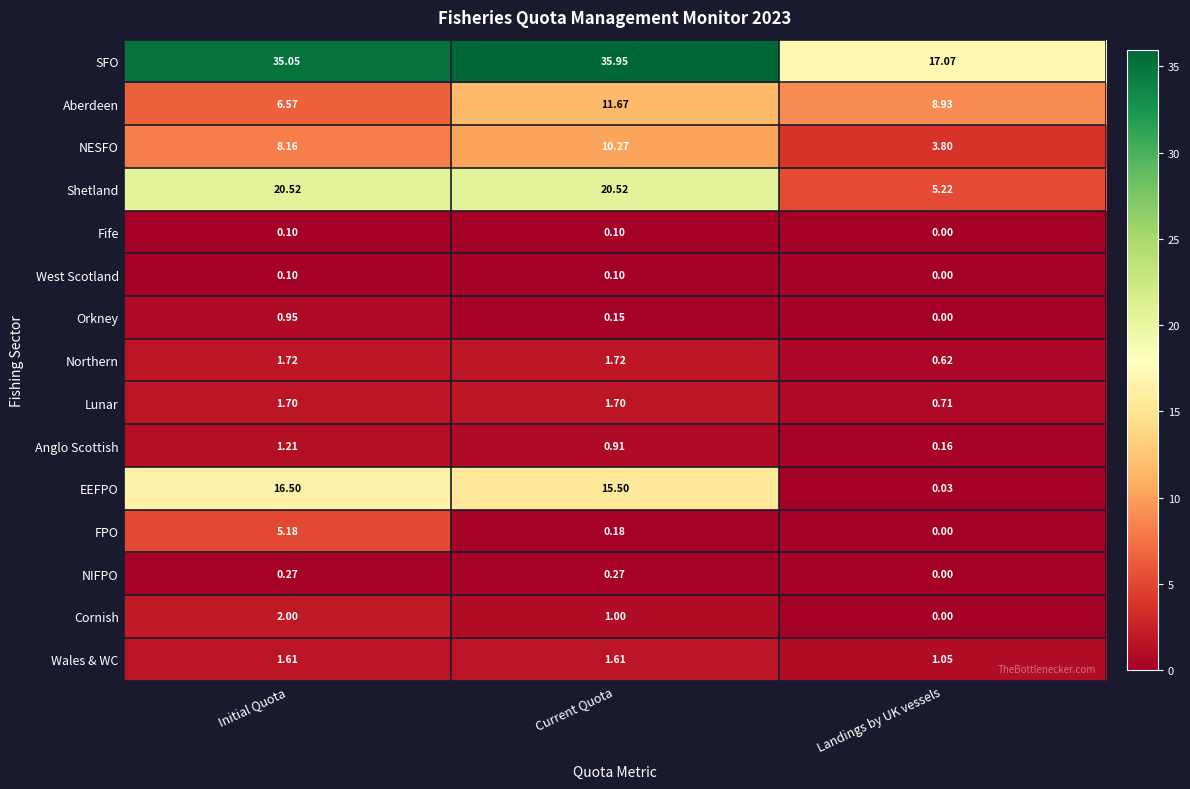

At how many categories does at least one series exceed 8?

3